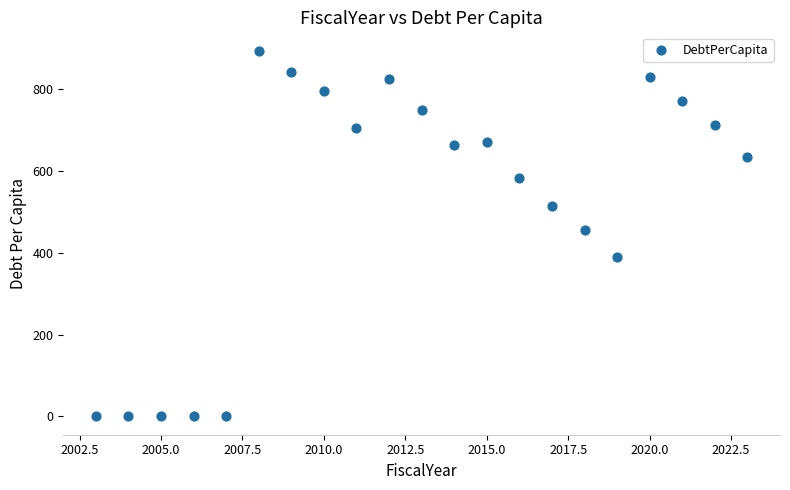

What is the range of X values (max minus min)?

20.0